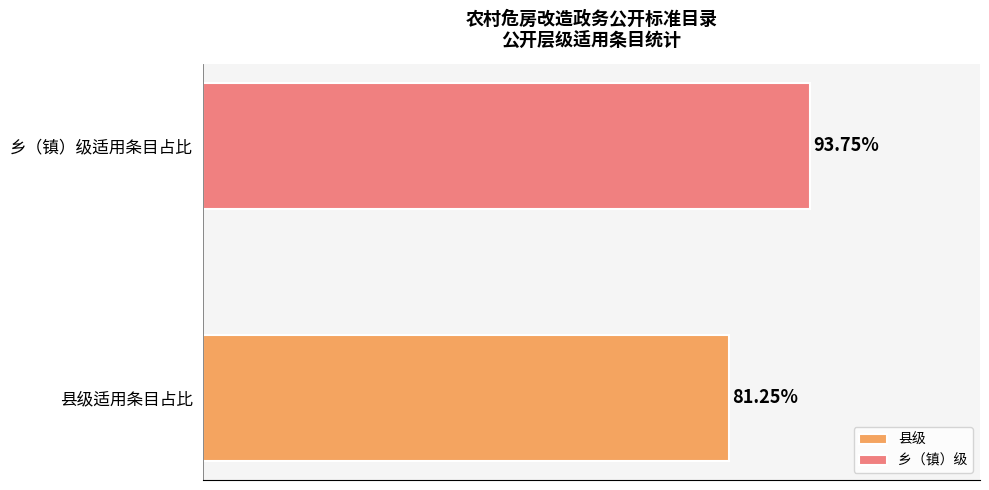

Which series has the largest range (max minus min)?

县级